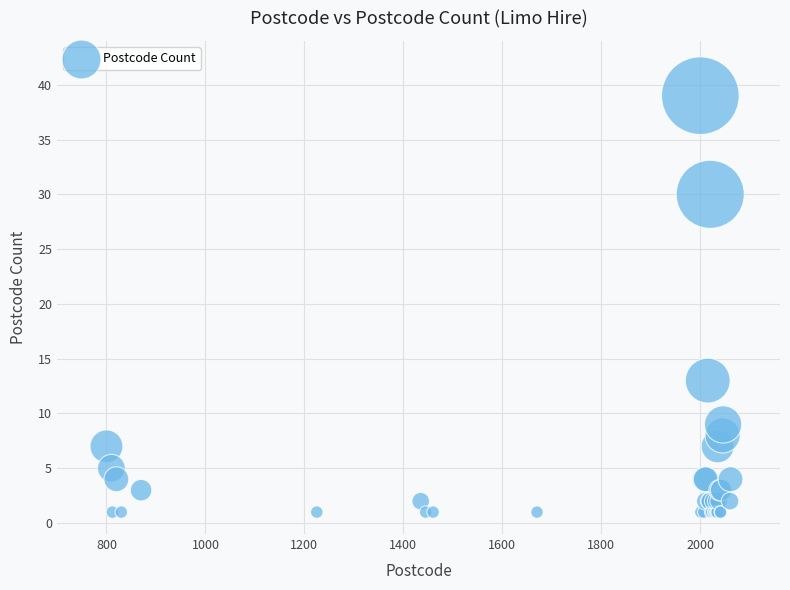

What Y value in the scatter plot is closest to 20?

13